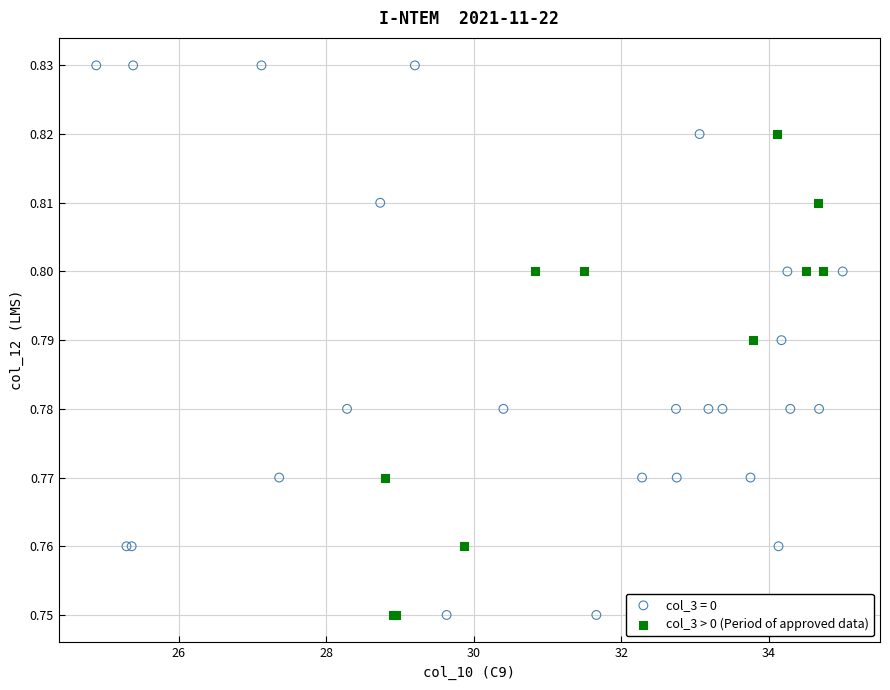

Which series has the widest spread of Y values?

col_3 = 0